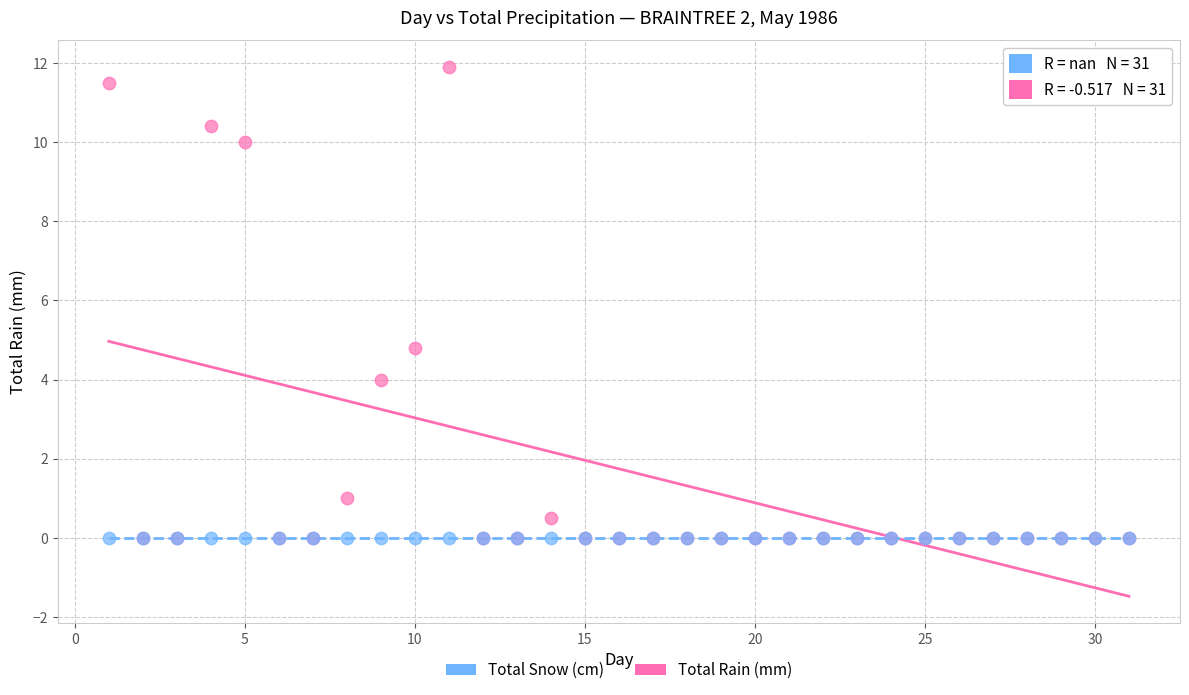

Which series reaches the maximum Y coordinate?

Total Rain (mm)